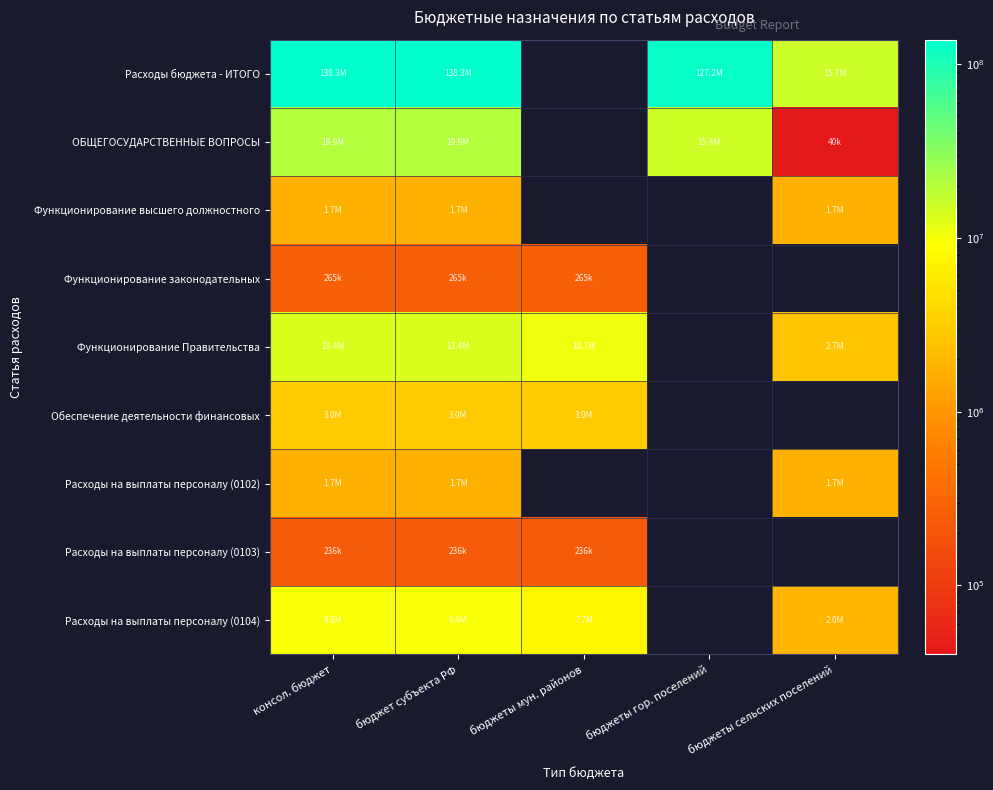

What is the spread (max minus min) of values at бюджет субъекта РФ?

138054515.6